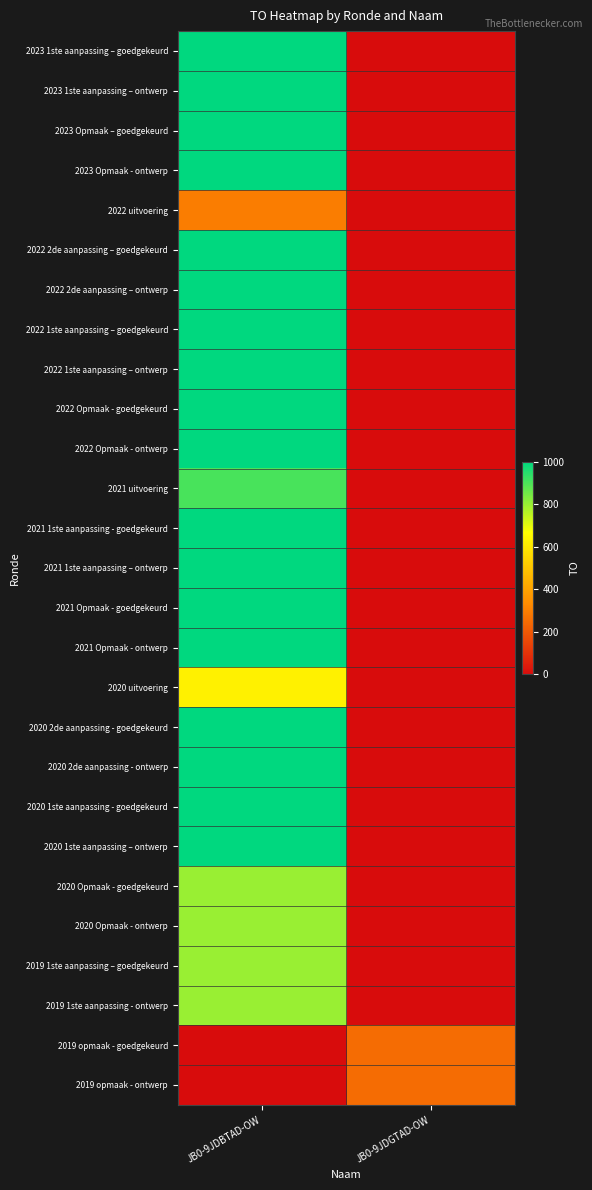

Reading left to right, transcribe all the data shown in this chart.

2023 1ste aanpassing – goedgekeurd: JB0-9JDBTAD-OW=1000	JB0-9JDGTAD-OW=0
2023 1ste aanpassing – ontwerp: JB0-9JDBTAD-OW=1000	JB0-9JDGTAD-OW=0
2023 Opmaak – goedgekeurd: JB0-9JDBTAD-OW=1000	JB0-9JDGTAD-OW=0
2023 Opmaak - ontwerp: JB0-9JDBTAD-OW=1000	JB0-9JDGTAD-OW=0
2022 uitvoering: JB0-9JDBTAD-OW=296	JB0-9JDGTAD-OW=0
2022 2de aanpassing – goedgekeurd: JB0-9JDBTAD-OW=1000	JB0-9JDGTAD-OW=0
2022 2de aanpassing – ontwerp: JB0-9JDBTAD-OW=1000	JB0-9JDGTAD-OW=0
2022 1ste aanpassing – goedgekeurd: JB0-9JDBTAD-OW=1000	JB0-9JDGTAD-OW=0
2022 1ste aanpassing – ontwerp: JB0-9JDBTAD-OW=1000	JB0-9JDGTAD-OW=0
2022 Opmaak - goedgekeurd: JB0-9JDBTAD-OW=1000	JB0-9JDGTAD-OW=0
2022 Opmaak - ontwerp: JB0-9JDBTAD-OW=1000	JB0-9JDGTAD-OW=0
2021 uitvoering: JB0-9JDBTAD-OW=904	JB0-9JDGTAD-OW=0
2021 1ste aanpassing - goedgekeurd: JB0-9JDBTAD-OW=1000	JB0-9JDGTAD-OW=0
2021 1ste aanpassing – ontwerp: JB0-9JDBTAD-OW=1000	JB0-9JDGTAD-OW=0
2021 Opmaak - goedgekeurd: JB0-9JDBTAD-OW=1000	JB0-9JDGTAD-OW=0
2021 Opmaak - ontwerp: JB0-9JDBTAD-OW=1000	JB0-9JDGTAD-OW=0
2020 uitvoering: JB0-9JDBTAD-OW=627	JB0-9JDGTAD-OW=0
2020 2de aanpassing - goedgekeurd: JB0-9JDBTAD-OW=1000	JB0-9JDGTAD-OW=0
2020 2de aanpassing - ontwerp: JB0-9JDBTAD-OW=1000	JB0-9JDGTAD-OW=0
2020 1ste aanpassing - goedgekeurd: JB0-9JDBTAD-OW=1000	JB0-9JDGTAD-OW=0
2020 1ste aanpassing – ontwerp: JB0-9JDBTAD-OW=1000	JB0-9JDGTAD-OW=0
2020 Opmaak - goedgekeurd: JB0-9JDBTAD-OW=800	JB0-9JDGTAD-OW=0
2020 Opmaak - ontwerp: JB0-9JDBTAD-OW=800	JB0-9JDGTAD-OW=0
2019 1ste aanpassing – goedgekeurd: JB0-9JDBTAD-OW=800	JB0-9JDGTAD-OW=0
2019 1ste aanpassing - ontwerp: JB0-9JDBTAD-OW=800	JB0-9JDGTAD-OW=0
2019 opmaak - goedgekeurd: JB0-9JDBTAD-OW=0	JB0-9JDGTAD-OW=250
2019 opmaak - ontwerp: JB0-9JDBTAD-OW=0	JB0-9JDGTAD-OW=250